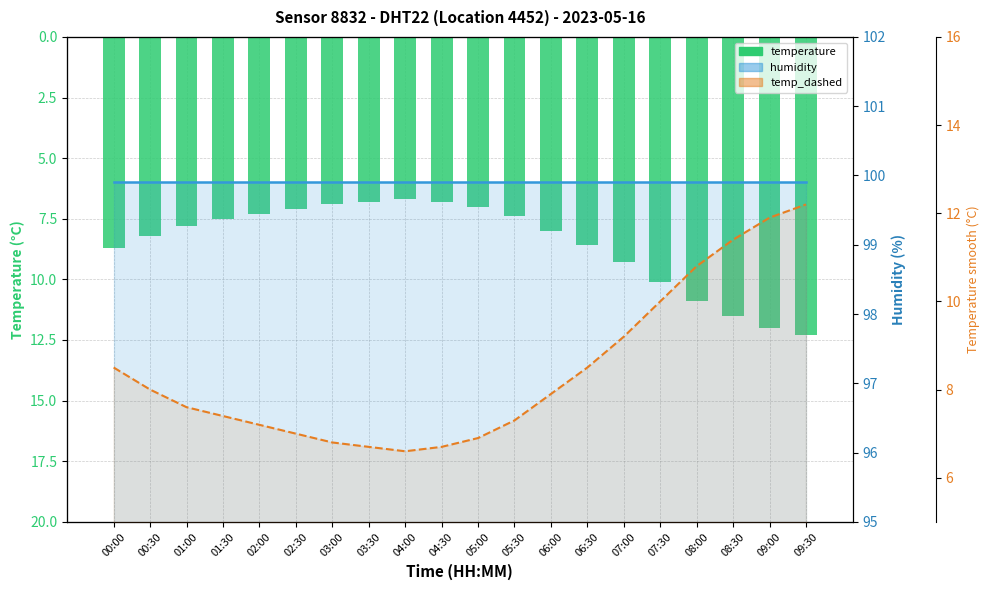

What position from the left is 05:00?

11